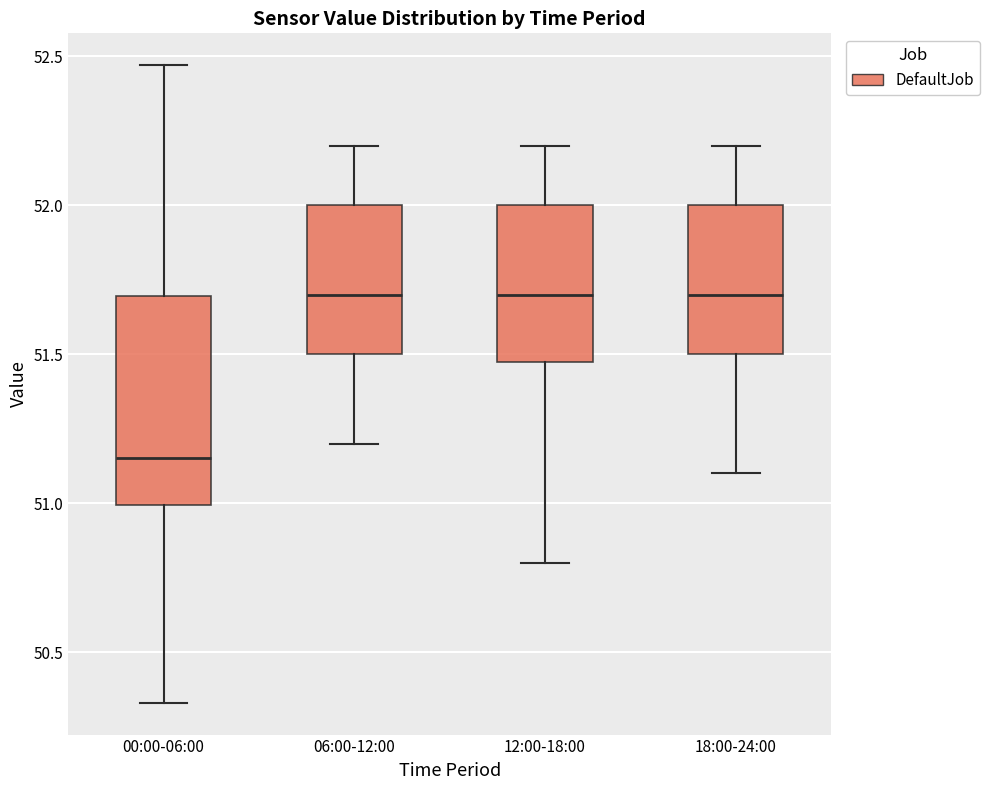

Reading left to right, transcribe this box plot: for each box, give where its median line is, the range the box spans, and where its two whiskers end, as read against the y-axis. The values are not printed on the chart, so give them approximately, as read against the axis.

00:00-06:00: median 51.15, box 51.00 to 51.70, whiskers 50.35 to 52.45
06:00-12:00: median 51.70, box 51.50 to 52.00, whiskers 51.20 to 52.20
12:00-18:00: median 51.70, box 51.50 to 52.00, whiskers 50.80 to 52.20
18:00-24:00: median 51.70, box 51.50 to 52.00, whiskers 51.10 to 52.20